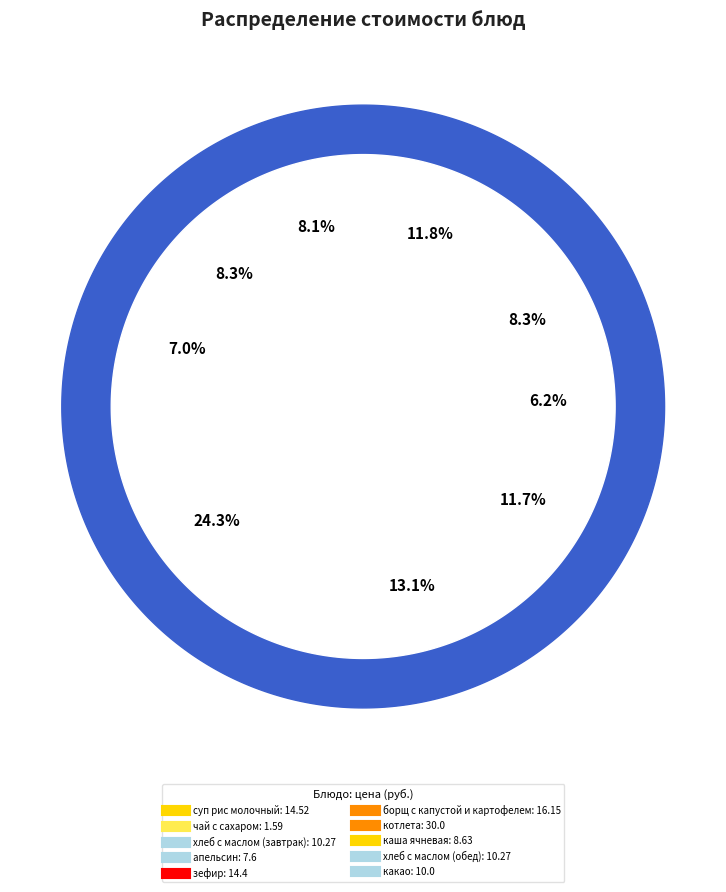

What percentage is the хлеб с маслом (обед) slice, to the nearest percent?

8%